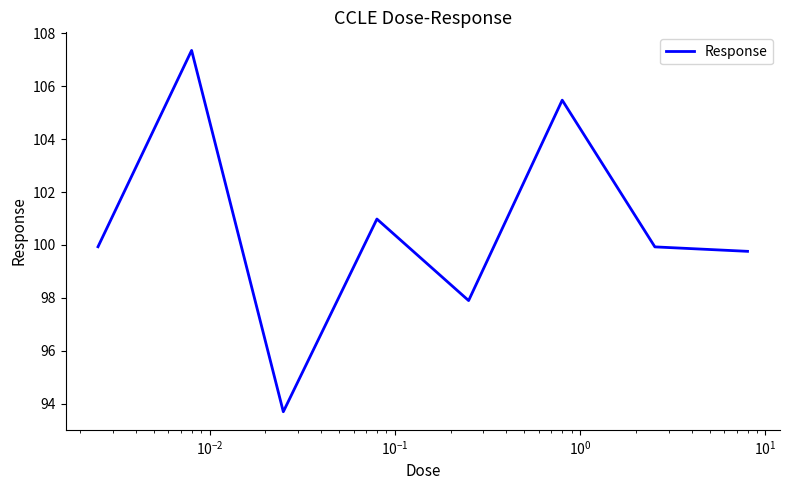

Does the chart display data point markers on the line(s)?

No